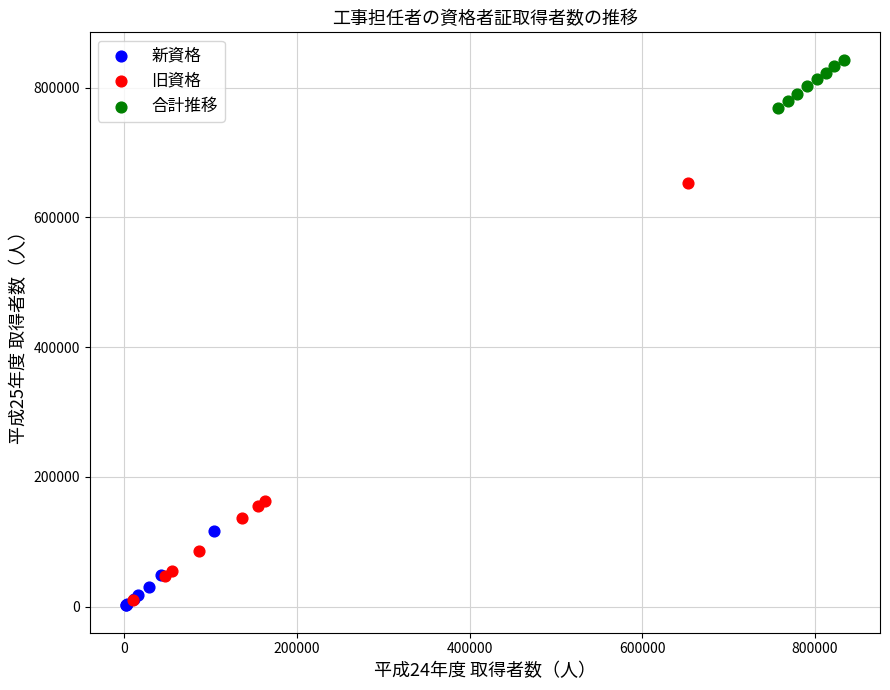

Which series contains the highest Y value?

合計推移